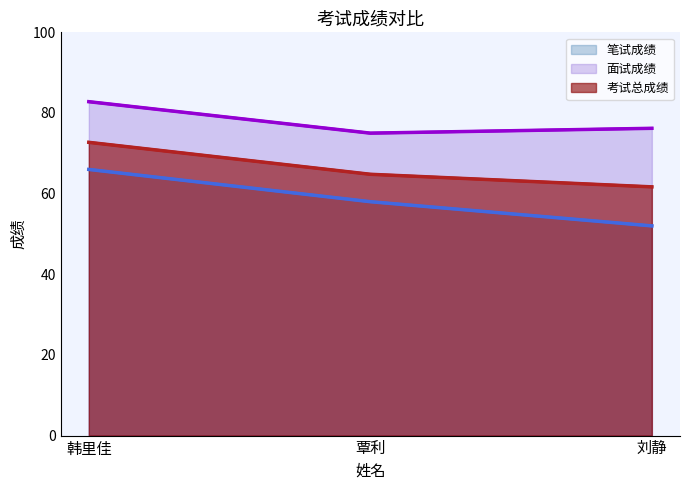

At which label does 面试成绩 reach its minimum?

覃利